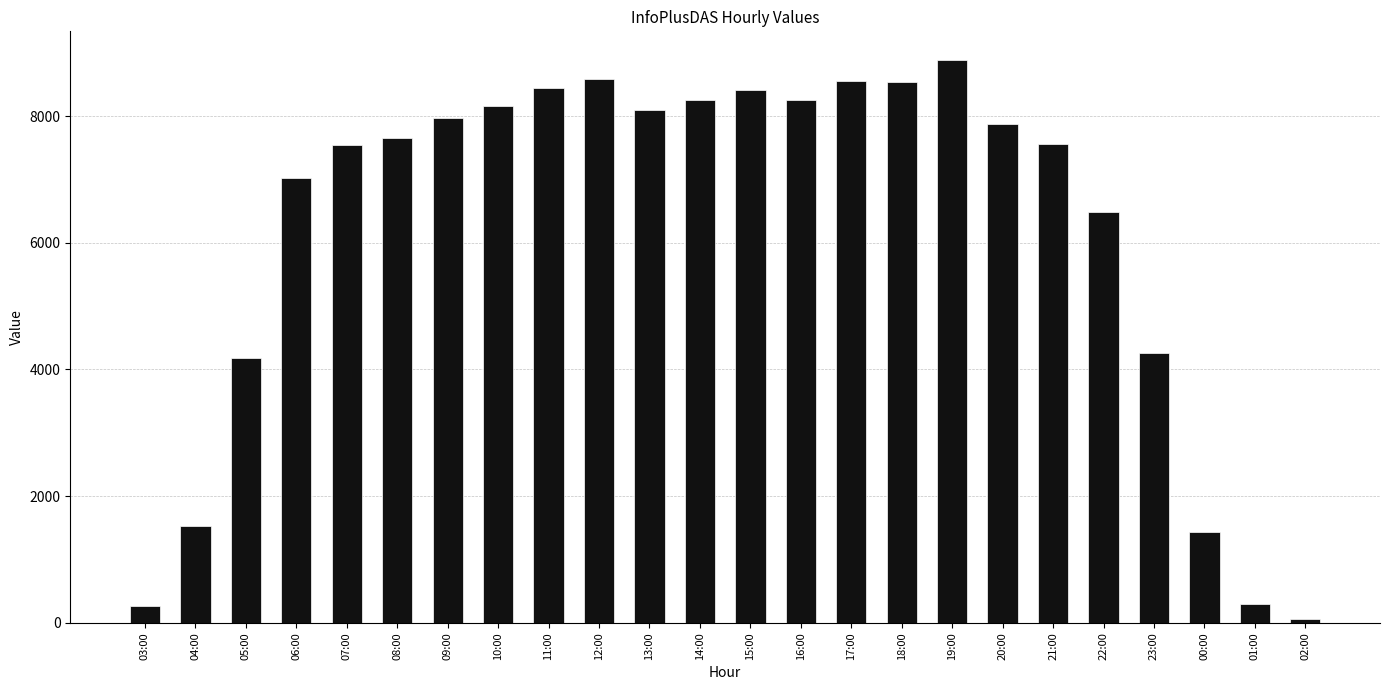

The chart shows a value of 8893 at 19:00. True or false?

True